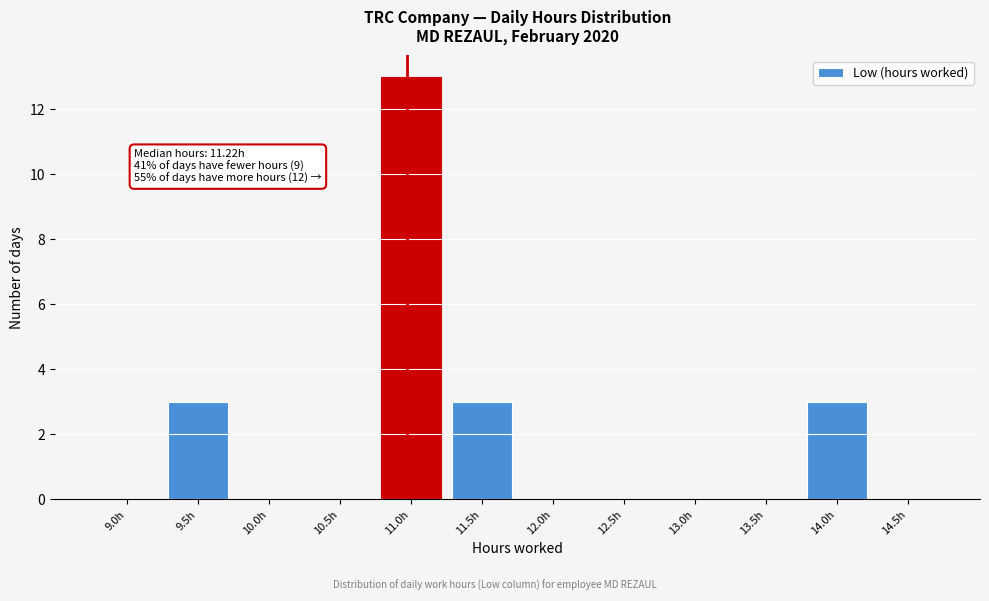

Reading left to right, list all the values displayed in this chart.

9.0h=0	9.5h=3	10.0h=0	10.5h=0	11.0h=13	11.5h=3	12.0h=0	12.5h=0	13.0h=0	13.5h=0	14.0h=3	14.5h=0